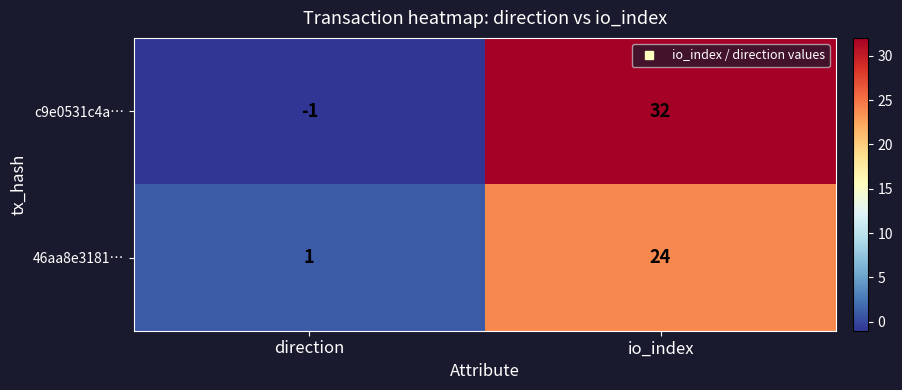

What is the average value of the c9e0531c4a… series?

16